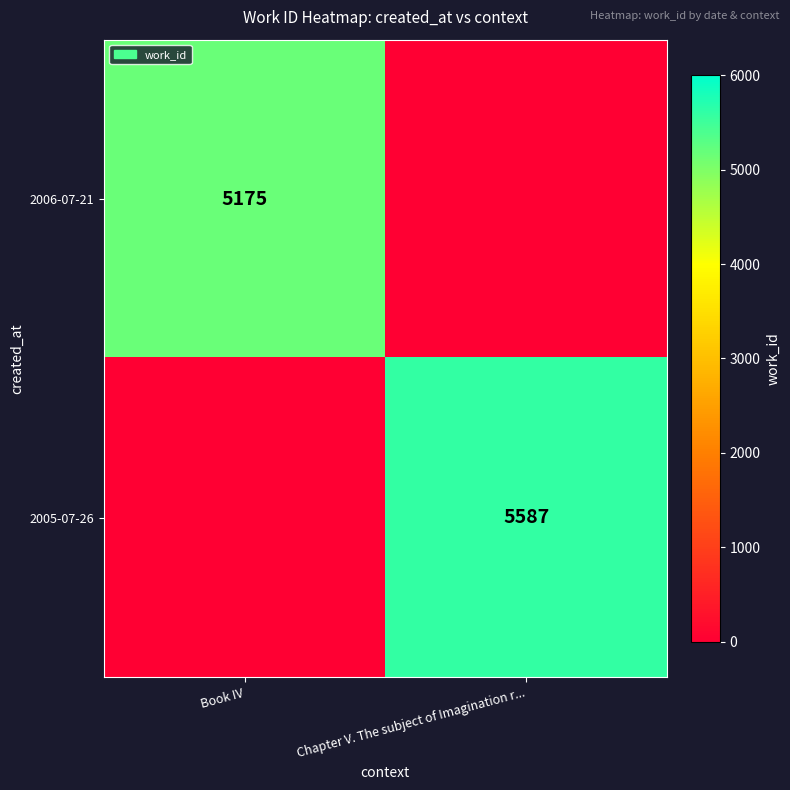

The value of 2006-07-21 at Book IV is 5175. True or false?

True